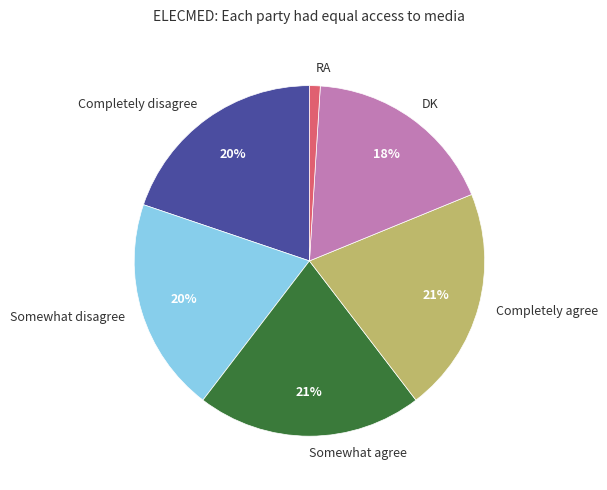

The Somewhat disagree slice represents 7% of the pie. True or false?

False